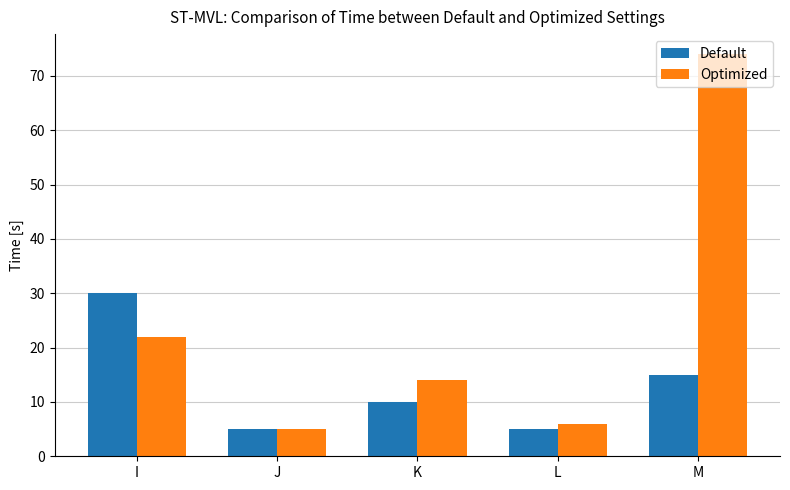

At how many categories does at least one series exceed 10?

3